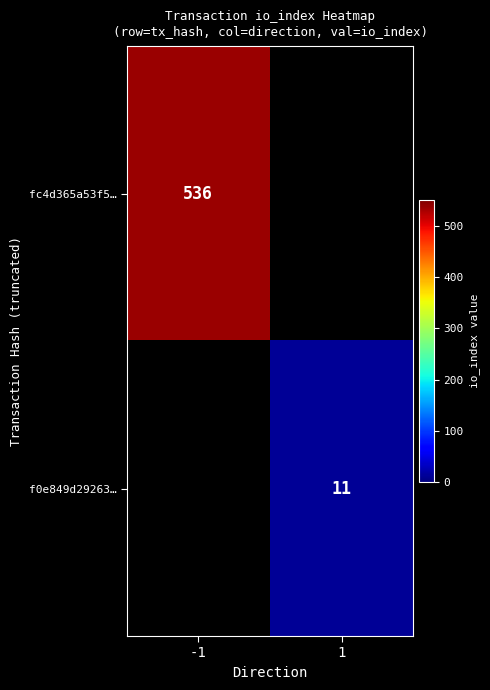

What is the smallest value displayed?

11.0